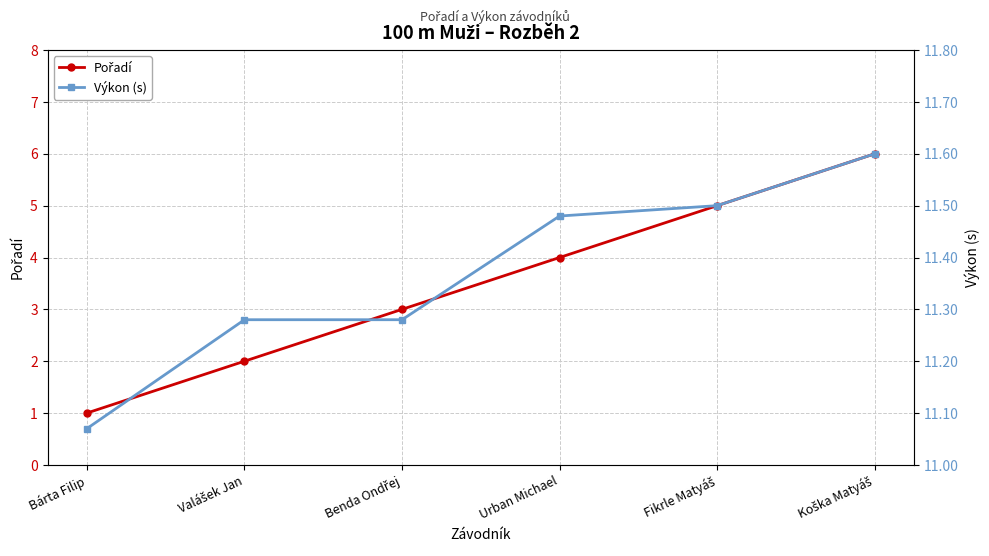

Which series has the largest total across all categories?

Výkon (s)